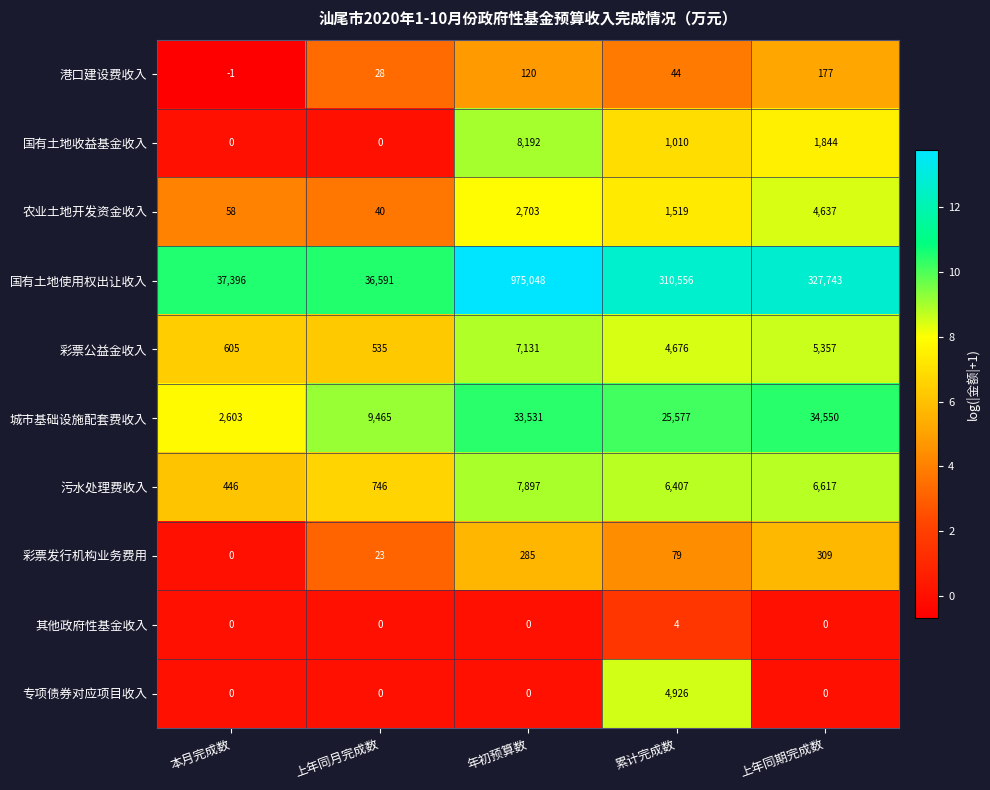

Which label corresponds to the smallest value in the chart?

本月完成数